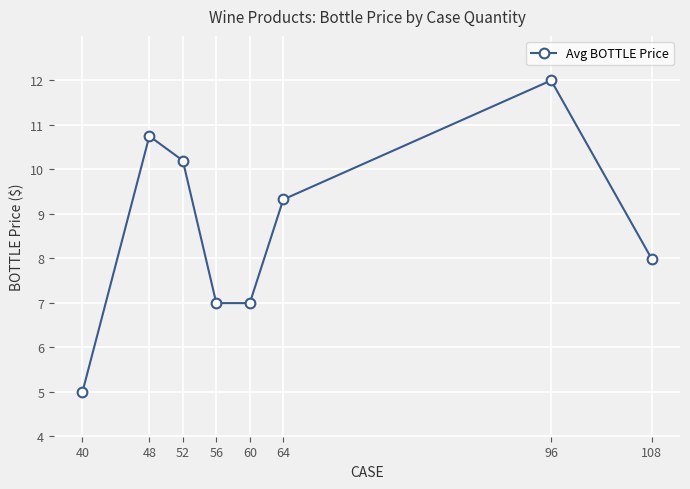

Where is the data nearest to the value 8?

108